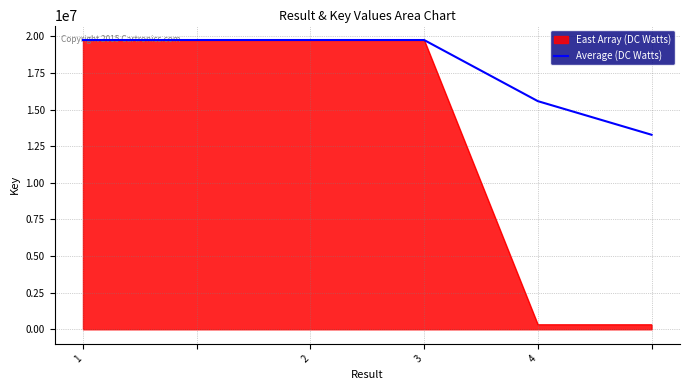

List the series in order of their overall mean, highest first.

Average (DC Watts), East Array (DC Watts)